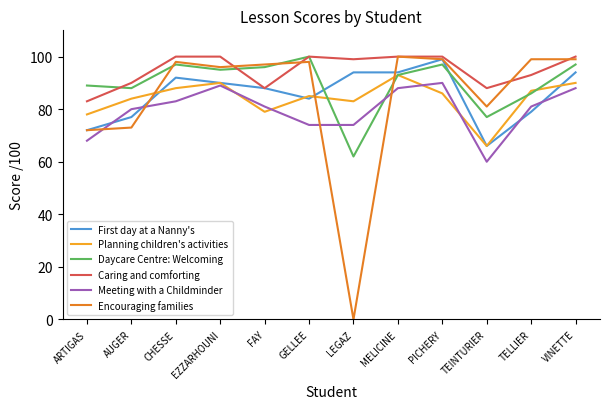

Reading left to right, list all the values displayed in this chart.

First day at a Nanny's: ARTIGAS=72	AUGER=77	CHESSE=92	EZZARHOUNI=90	FAY=88	GELLEE=84	LEGAZ=94	MELICINE=94	PICHERY=99	TEINTURIER=66	TELLIER=79	VINETTE=94
Planning children's activities: ARTIGAS=78	AUGER=84	CHESSE=88	EZZARHOUNI=90	FAY=79	GELLEE=85	LEGAZ=83	MELICINE=93	PICHERY=86	TEINTURIER=66	TELLIER=87	VINETTE=90
Daycare Centre: Welcoming: ARTIGAS=89	AUGER=88	CHESSE=97	EZZARHOUNI=95	FAY=96	GELLEE=100	LEGAZ=62	MELICINE=93	PICHERY=97	TEINTURIER=77	TELLIER=86	VINETTE=97
Caring and comforting: ARTIGAS=83	AUGER=90	CHESSE=100	EZZARHOUNI=100	FAY=88	GELLEE=100	LEGAZ=99	MELICINE=100	PICHERY=100	TEINTURIER=88	TELLIER=93	VINETTE=100
Meeting with a Childminder: ARTIGAS=68	AUGER=80	CHESSE=83	EZZARHOUNI=89	FAY=81	GELLEE=74	LEGAZ=74	MELICINE=88	PICHERY=90	TEINTURIER=60	TELLIER=81	VINETTE=88
Encouraging families: ARTIGAS=72	AUGER=73	CHESSE=98	EZZARHOUNI=96	FAY=97	GELLEE=98	LEGAZ=0	MELICINE=100	PICHERY=99	TEINTURIER=81	TELLIER=99	VINETTE=99